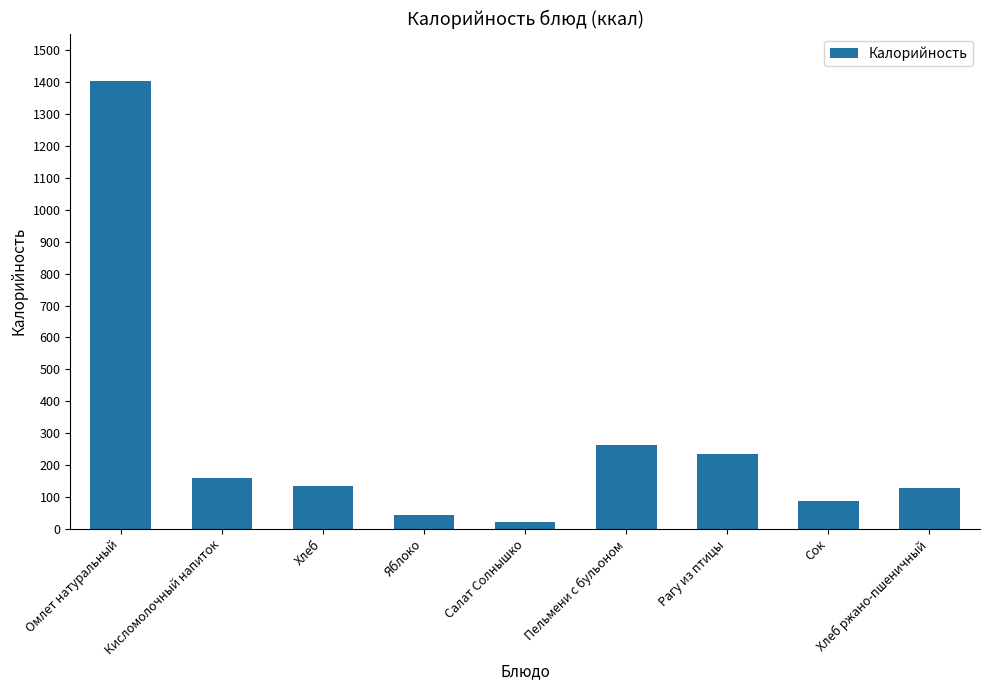

At which label does the data first exceed 133?

Омлет натуральный